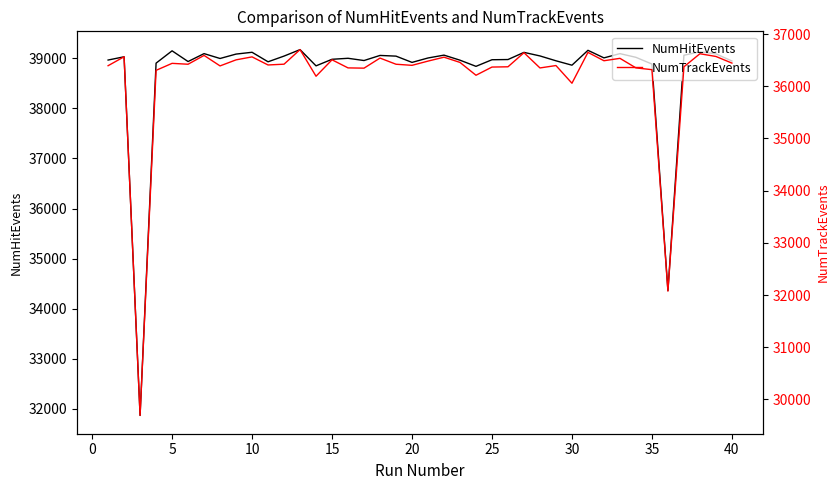

What is the lowest value of the NumHitEvents series?

31868